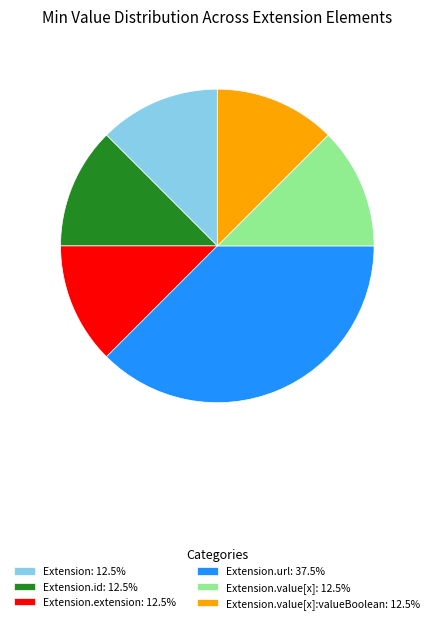

What is the ratio of the value at Extension: 12.5% to the value at Extension.value[x]: 12.5%?

1.0